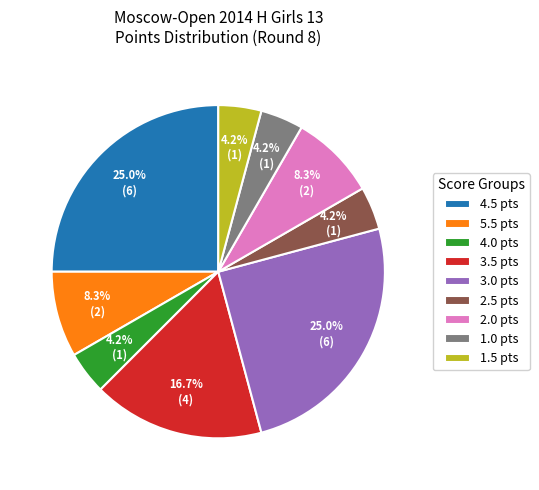

What percentage is NOT represented by 5.5 pts?

91.7%